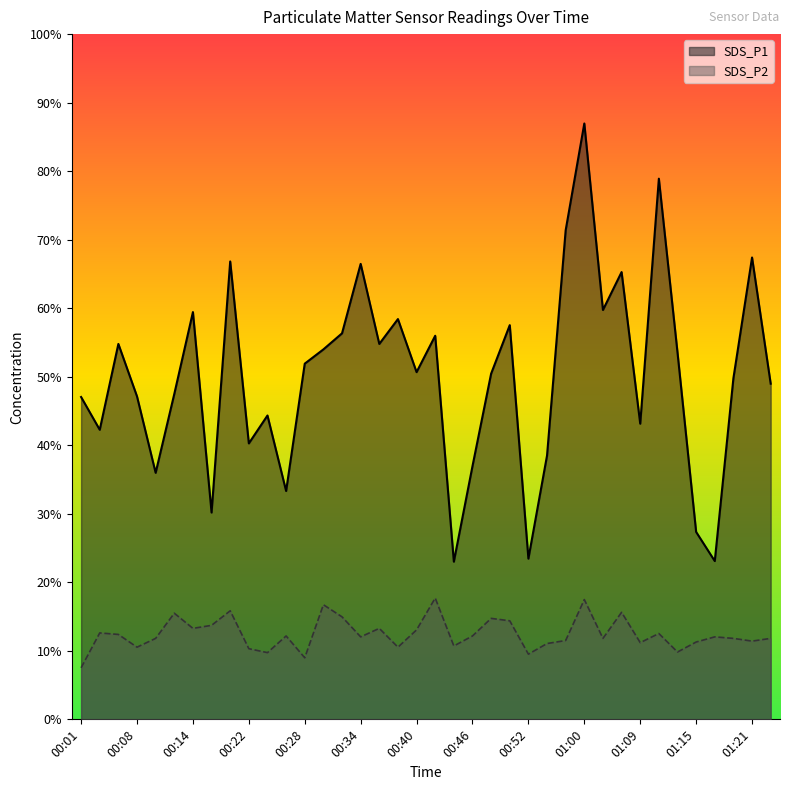

Is it true that SDS_P1 equals 10.4 at 01:15?

False